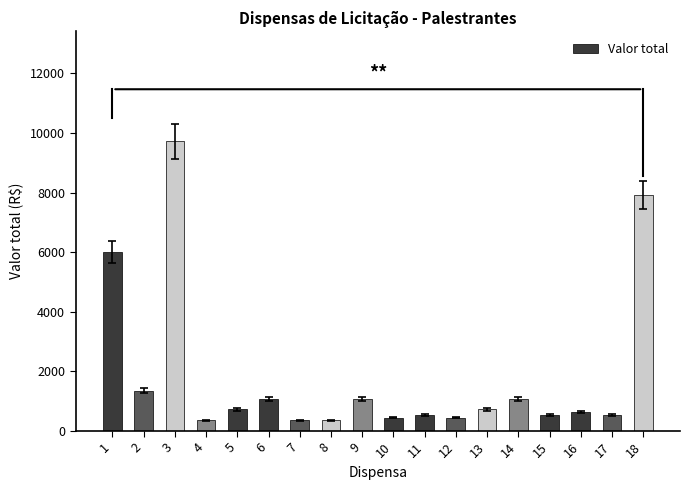

How many bars are there in total?

18